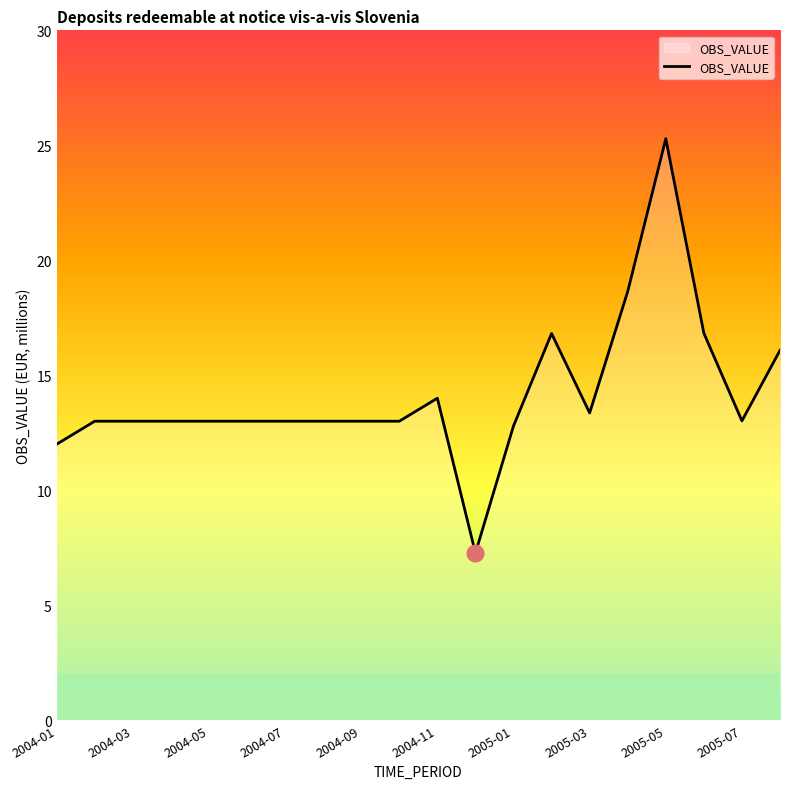

What is the difference between the maximum and minimum values?

18.0